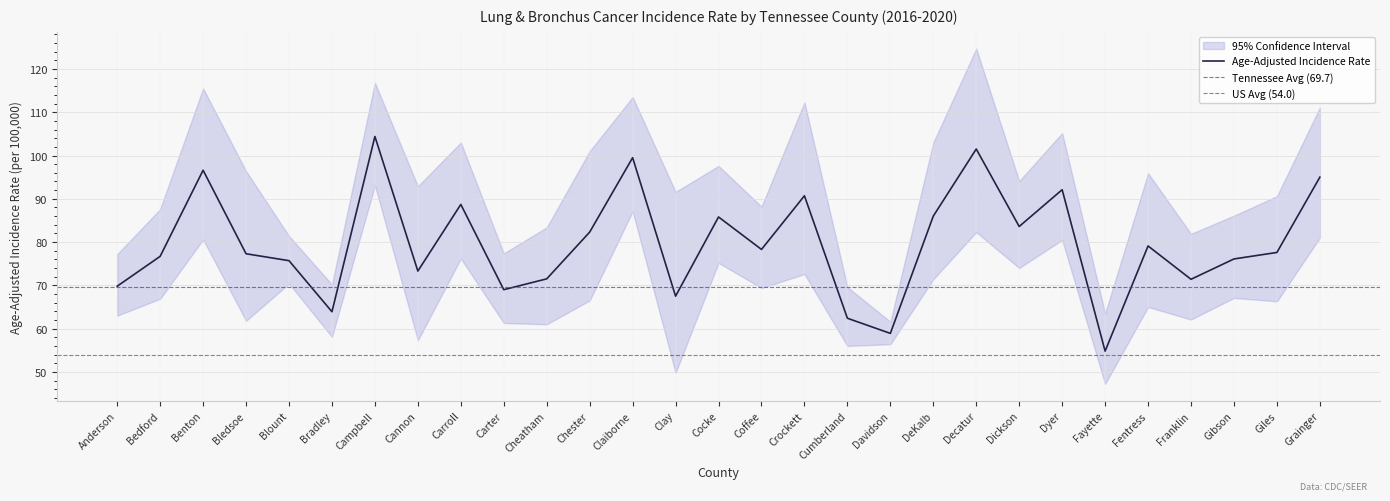

Reading left to right, extract all data points from this chart.

Age-Adjusted Incidence Rate: 69.8	76.7	96.6	77.3	75.7	63.9	104.4	73.3	88.7	69.0	71.5	82.3	99.5	67.5	85.8	78.3	90.7	62.4	58.9	86.0	101.5	83.6	92.1	54.8	79.1	71.4	76.1	77.6	95.0
Lower 95% CI: 63.0	66.9	80.6	61.8	70.4	58.1	93.1	57.3	76.2	61.3	61.0	66.5	87.1	49.8	75.2	69.4	72.6	56.0	56.4	71.4	82.3	74.0	80.5	47.2	65.0	62.1	67.1	66.3	81.0
Upper 95% CI: 77.2	87.6	115.5	96.4	81.4	70.2	116.8	92.9	103.0	77.4	83.4	101.0	113.5	91.6	97.6	88.2	112.3	69.6	61.6	103.0	124.7	94.1	105.2	63.5	95.9	81.9	86.1	90.6	111.1